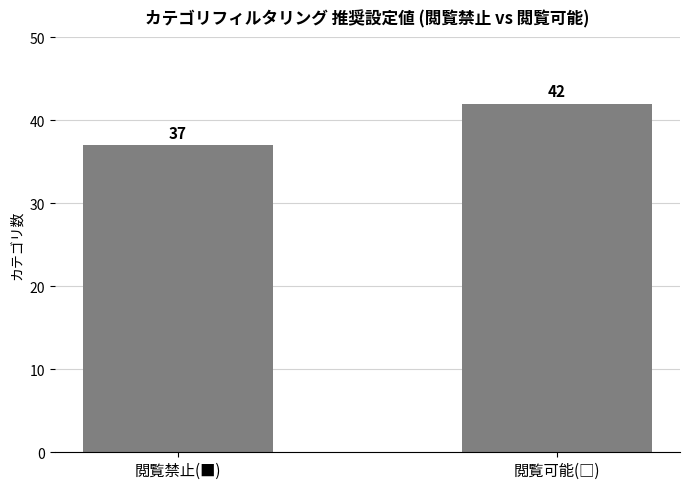

How many data points does each series have?

2